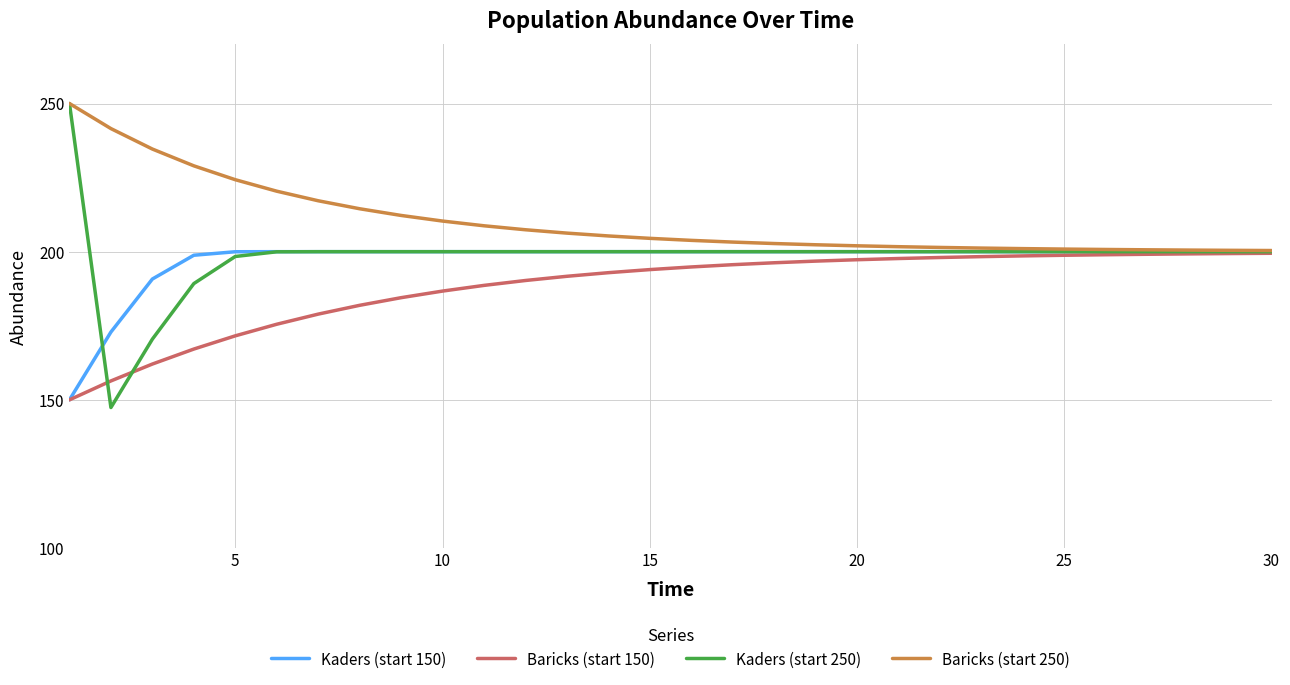

What is the lowest value of the Kaders (start 150) series?

150.0